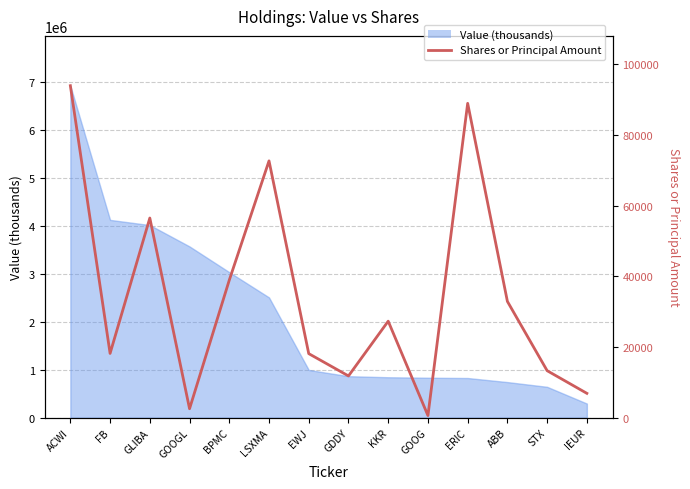

How many interior local peaks (higher than both neighbors) does the data have?

4